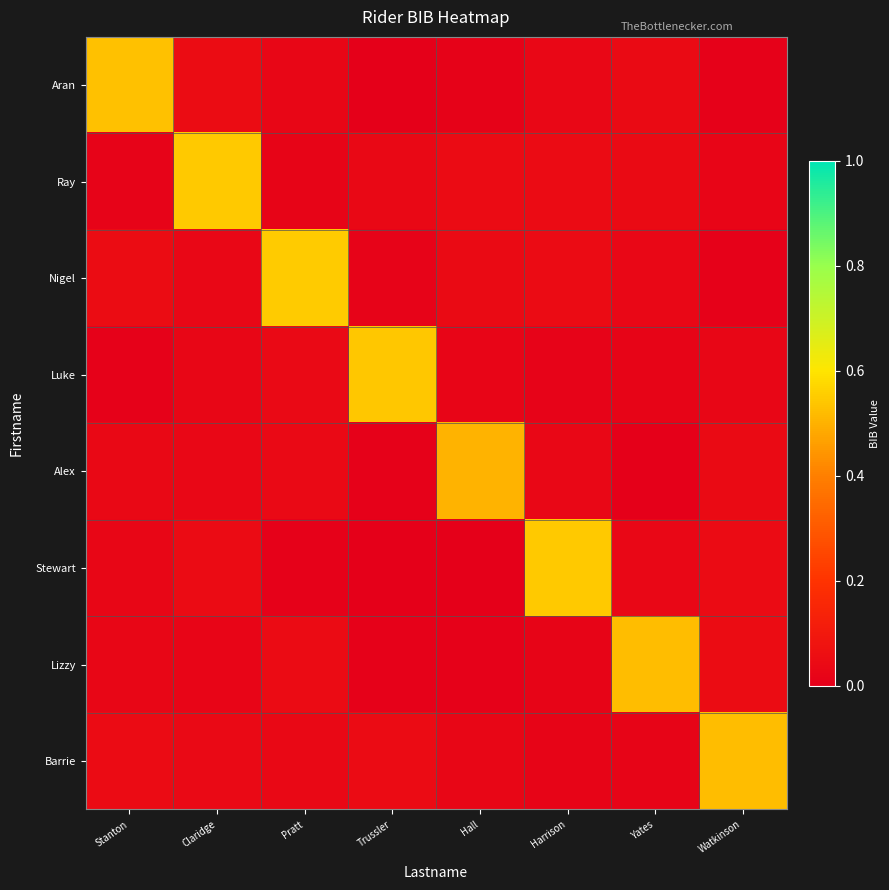

How many data points does each series have?

8